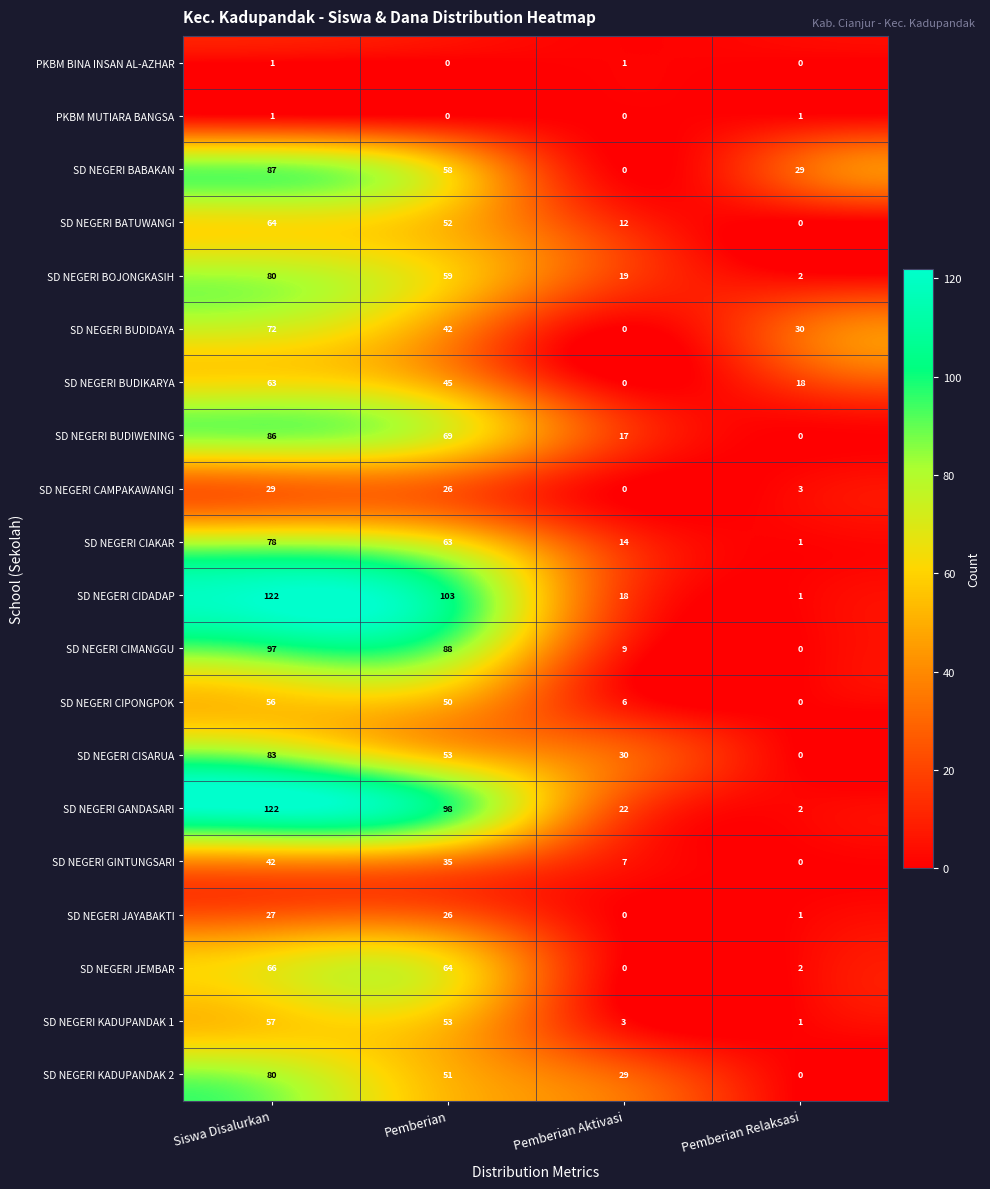

True or false: PKBM MUTIARA BANGSA has a value of 1 at Pemberian Aktivasi.

False